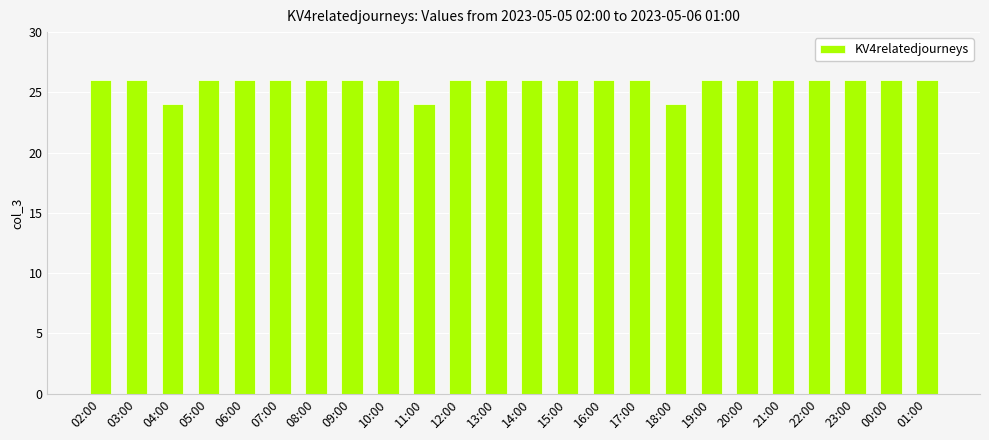

What is the sum of all values?

618